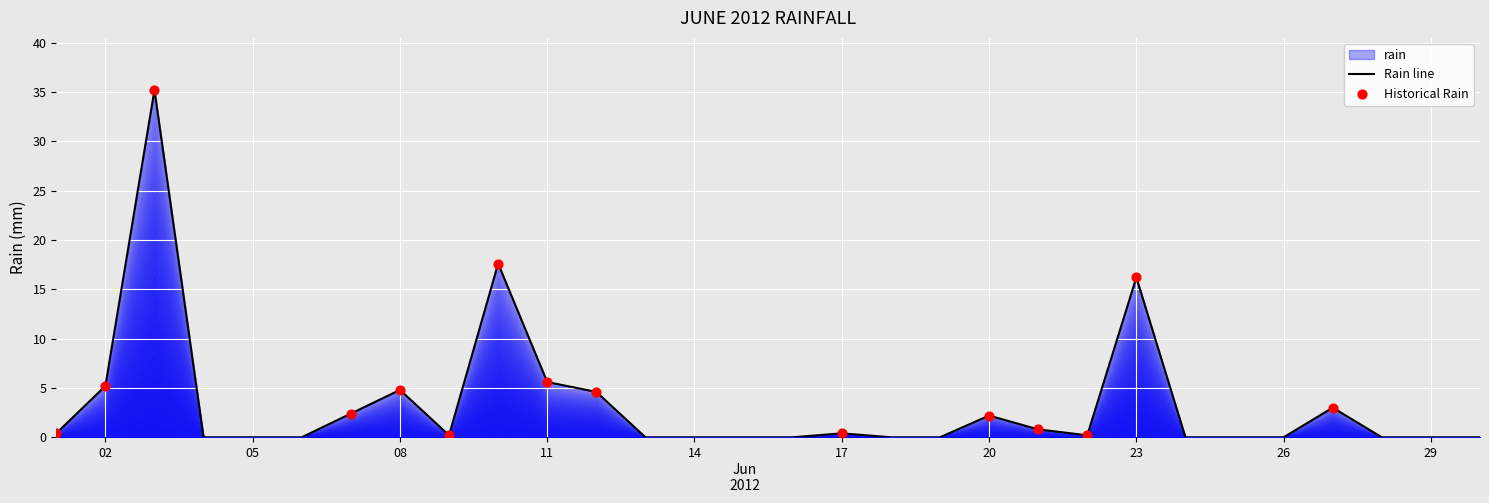

Between 02 and 29, which is larger?

02